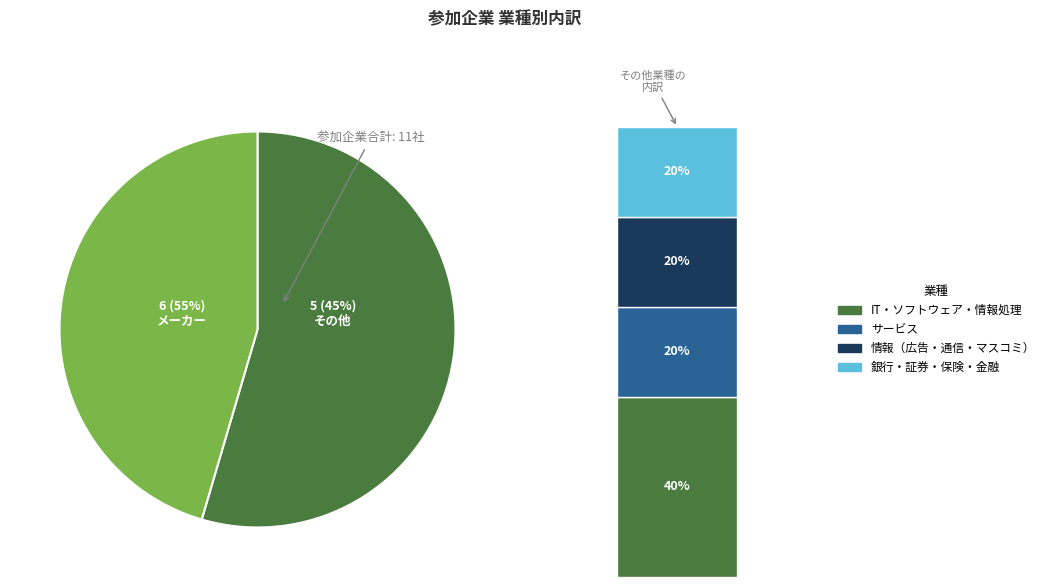

What is the ratio of the value at IT・ソフトウェア・情報処理 to the value at サービス?

2.0